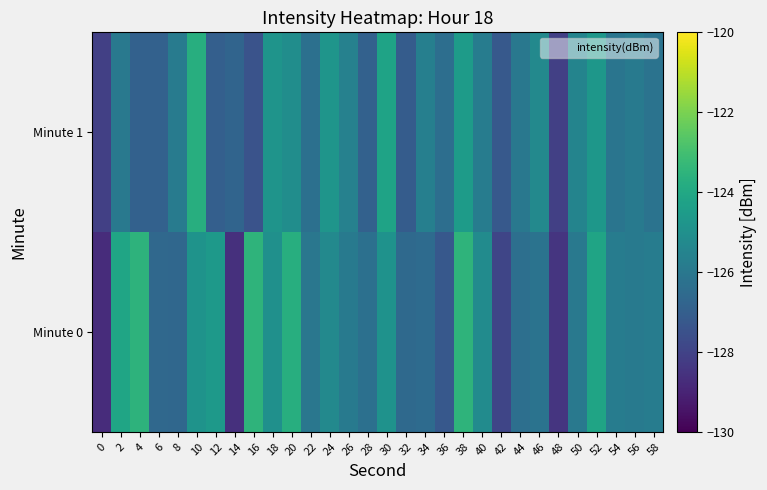

Reading left to right, list all the values displayed in this chart.

Minute 0: 0=-128.7	2=-124.1	4=-123.5	6=-126.6	8=-126.7	10=-124.9	12=-124.6	14=-128.6	16=-123.5	18=-125.0	20=-123.7	22=-126.1	24=-125.3	26=-125.9	28=-126.3	30=-124.9	32=-126.6	34=-126.5	36=-127.3	38=-123.5	40=-125.2	42=-127.9	44=-126.3	46=-126.2	48=-128.5	50=-126.0	52=-124.1	54=-125.8	56=-125.9	58=-125.8
Minute 1: 0=-128.1	2=-125.9	4=-126.9	6=-126.9	8=-125.8	10=-123.7	12=-127.0	14=-126.8	16=-127.4	18=-124.8	20=-125.1	22=-126.3	24=-124.8	26=-125.6	28=-126.9	30=-124.2	32=-127.1	34=-125.7	36=-126.4	38=-124.5	40=-125.8	42=-127.2	44=-126.0	46=-125.3	48=-128.1	50=-125.5	52=-124.7	54=-126.1	56=-125.9	58=-126.2